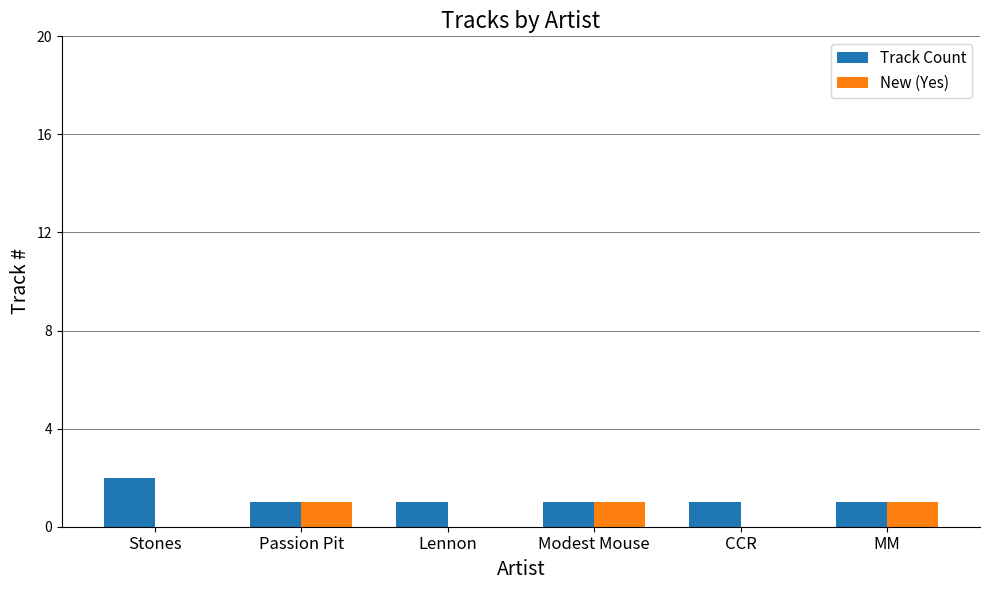

What is the highest value of the Track Count series?

2